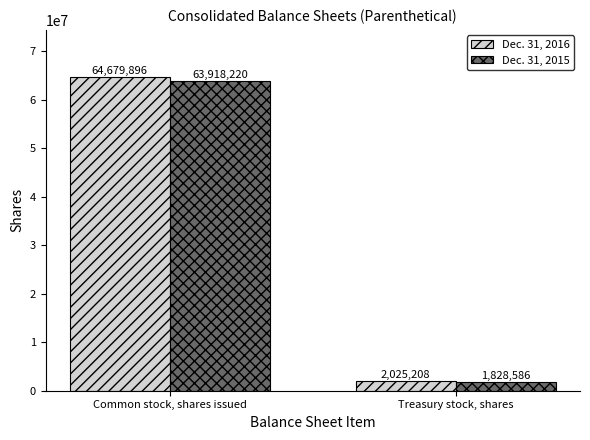

What is the value of the Dec. 31, 2015 bar at the 2nd from the left?

1828586